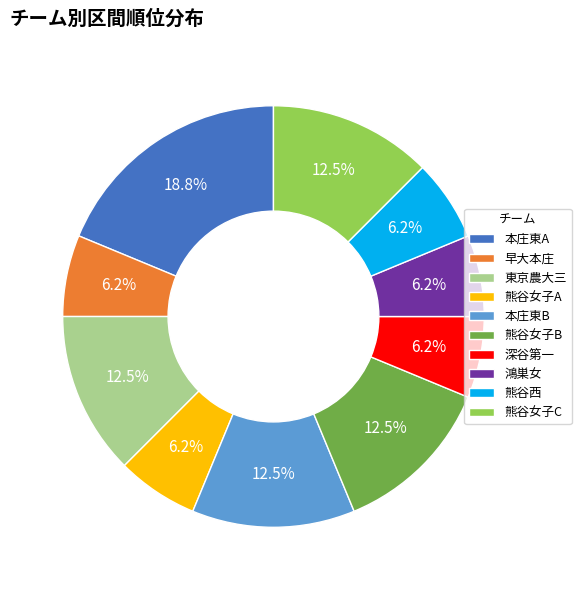

Which category has the biggest portion of the pie?

本庄東A